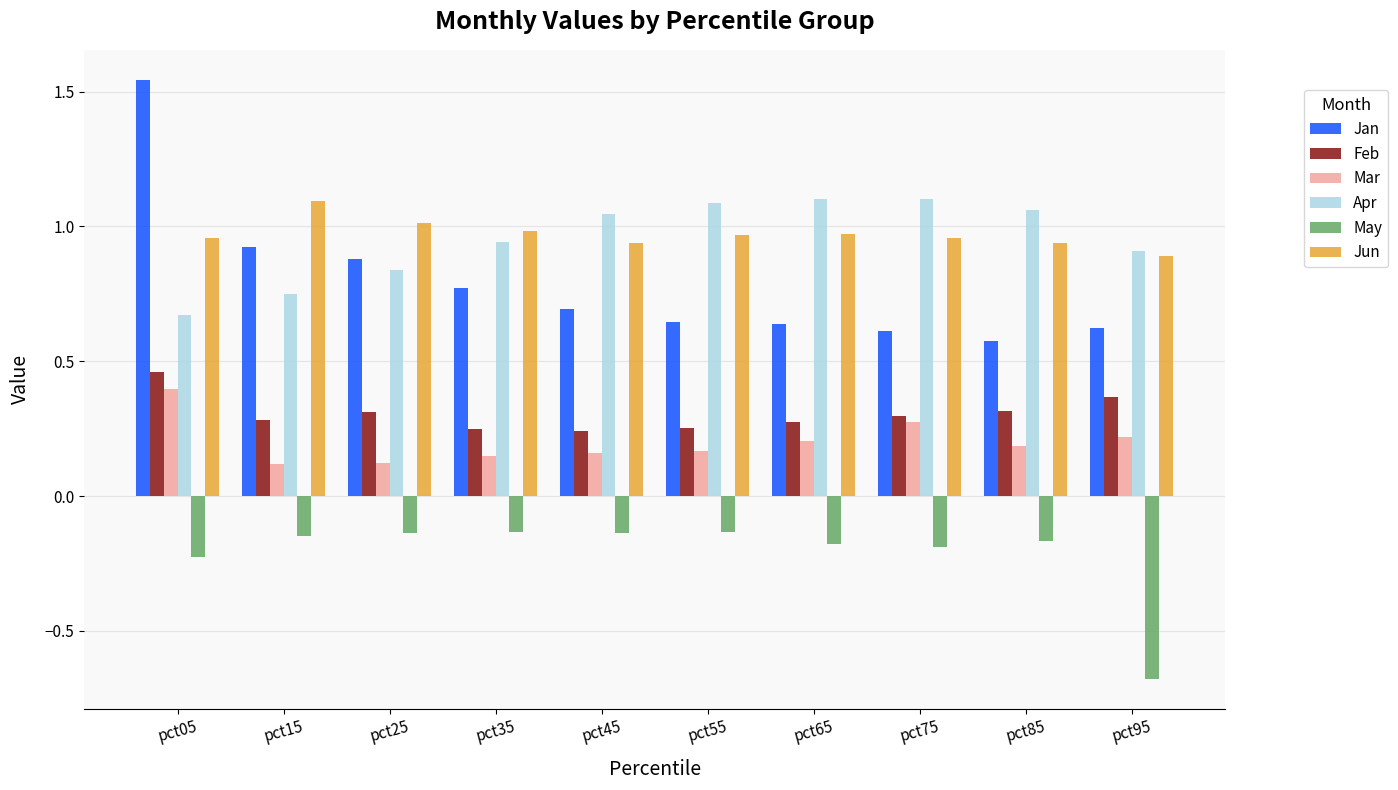

The value of Apr at pct35 is 0.9. True or false?

True